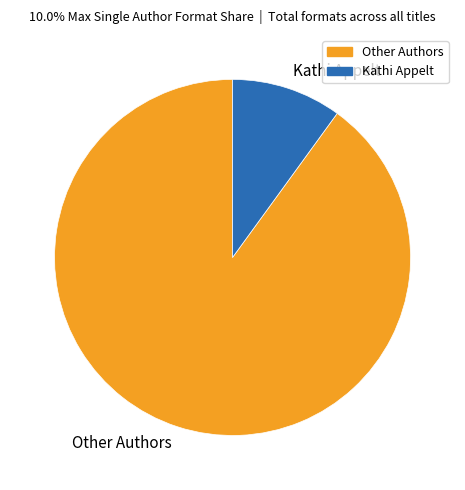

Is there a majority slice in this chart?

Yes